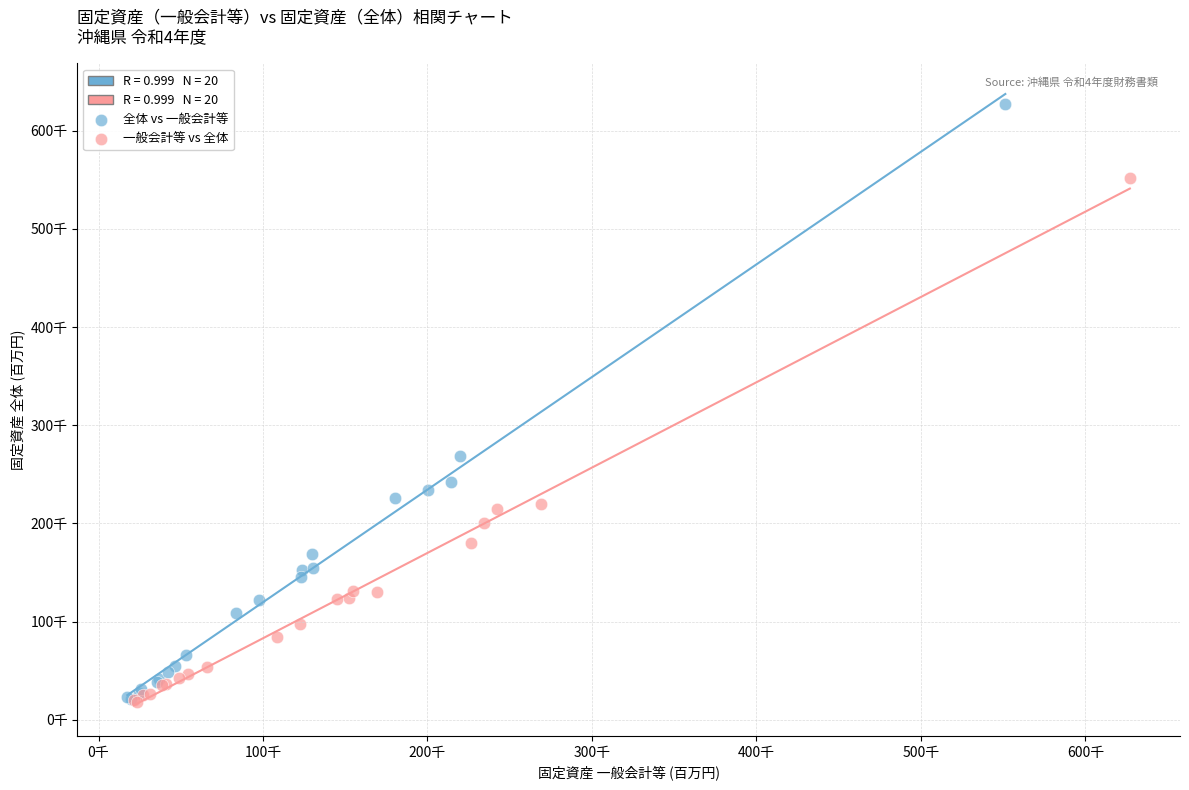

Which series reaches the maximum Y coordinate?

全体 vs 一般会計等